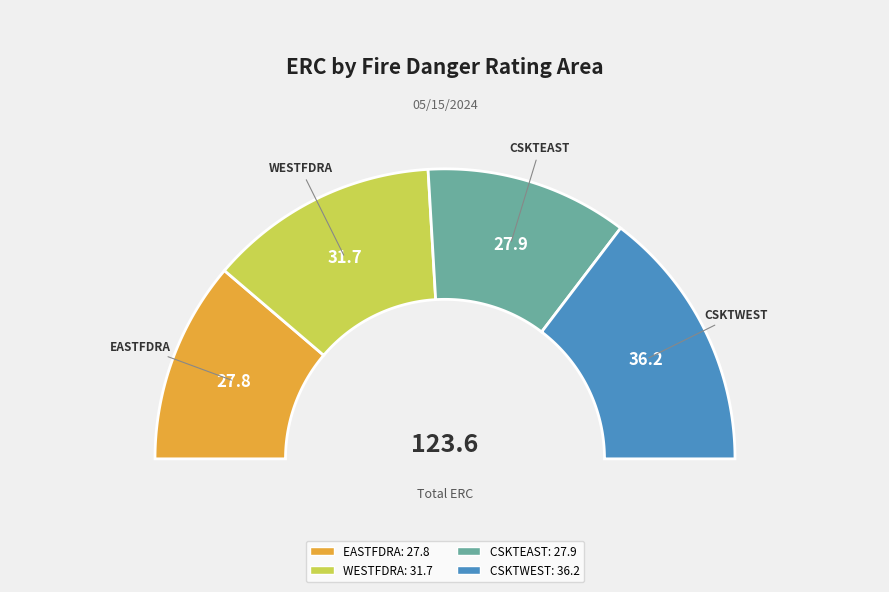

To the nearest percent, what percentage of the pie is CSKTWEST?

29%